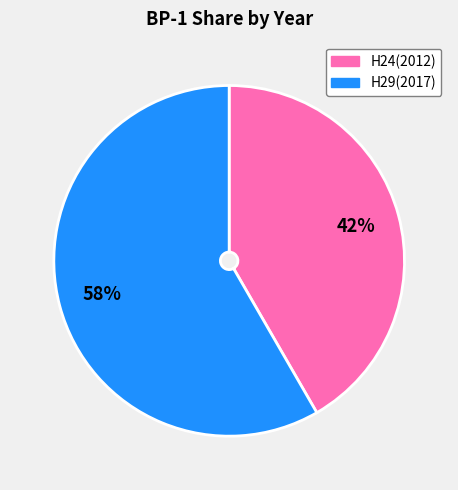

Is the sum of H24(2012) and H29(2017) greater than half?

Yes